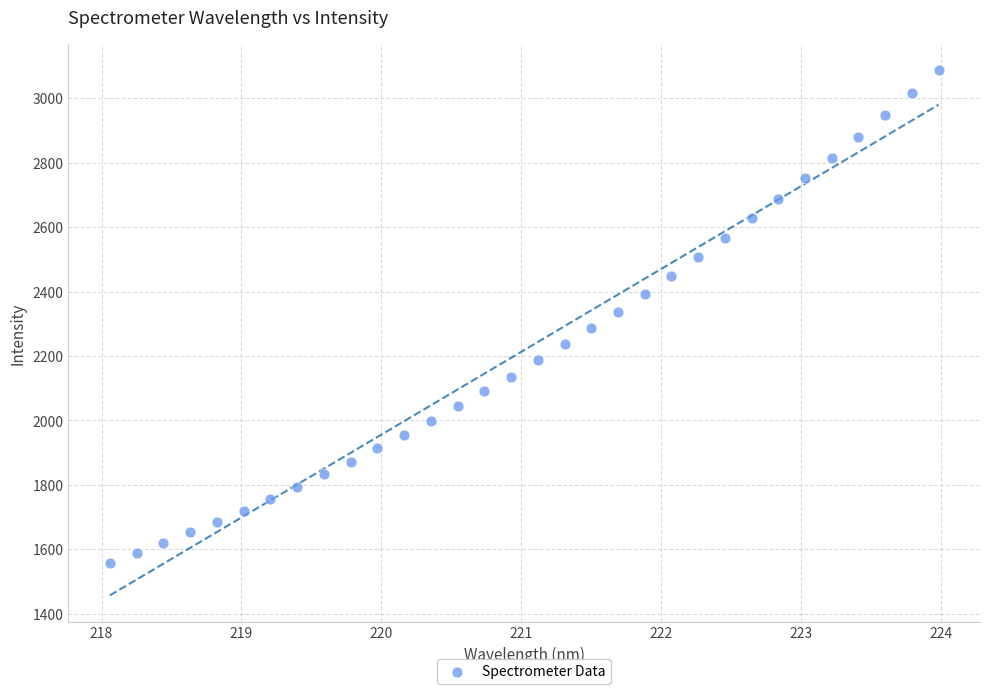

What is the range of Y values (max minus min)?

1528.6